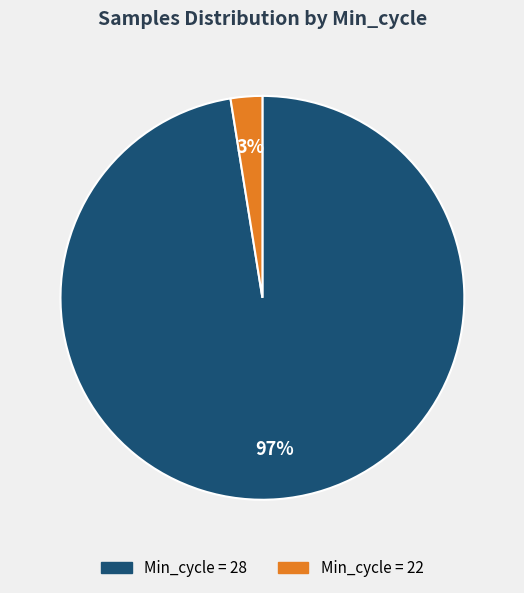

To the nearest percent, what is the average slice percentage?

50%